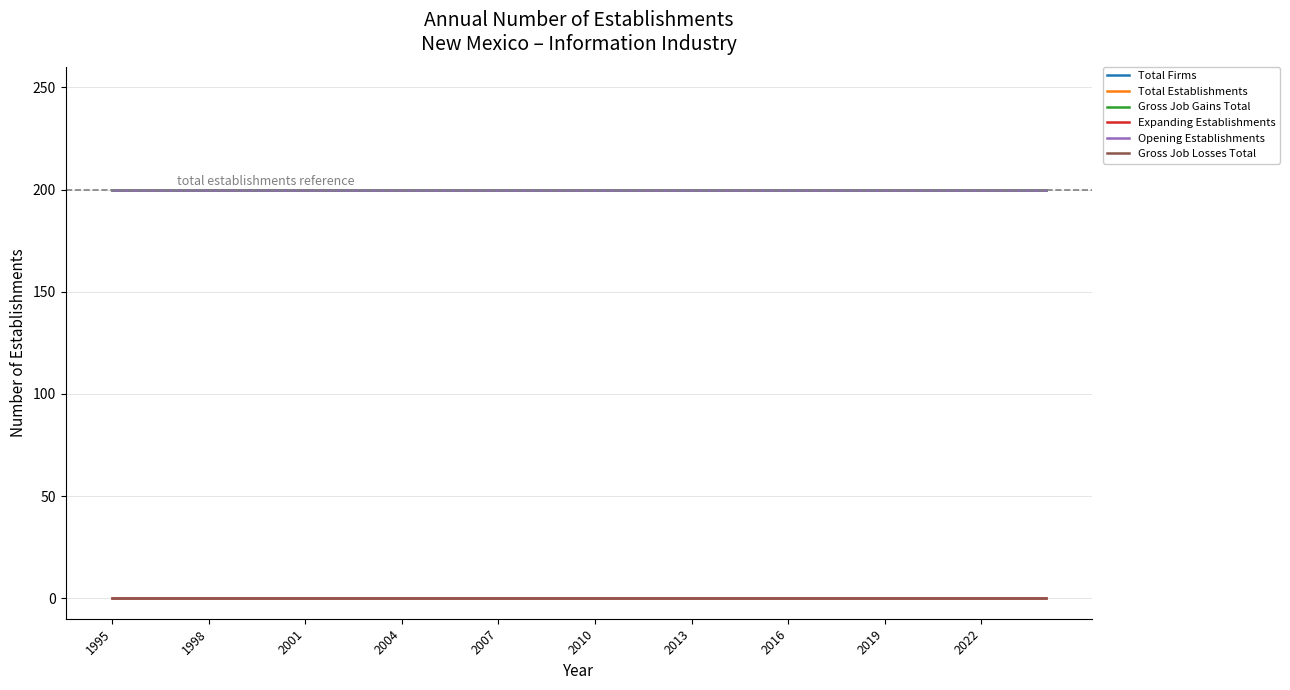

True or false: Gross Job Losses Total and Expanding Establishments cross at least once.

False